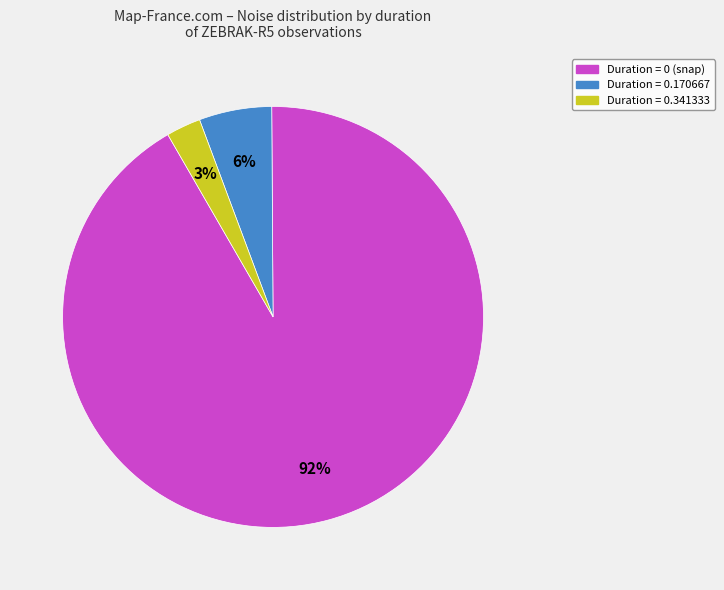

Is there any slice that represents more than half of the pie?

Yes